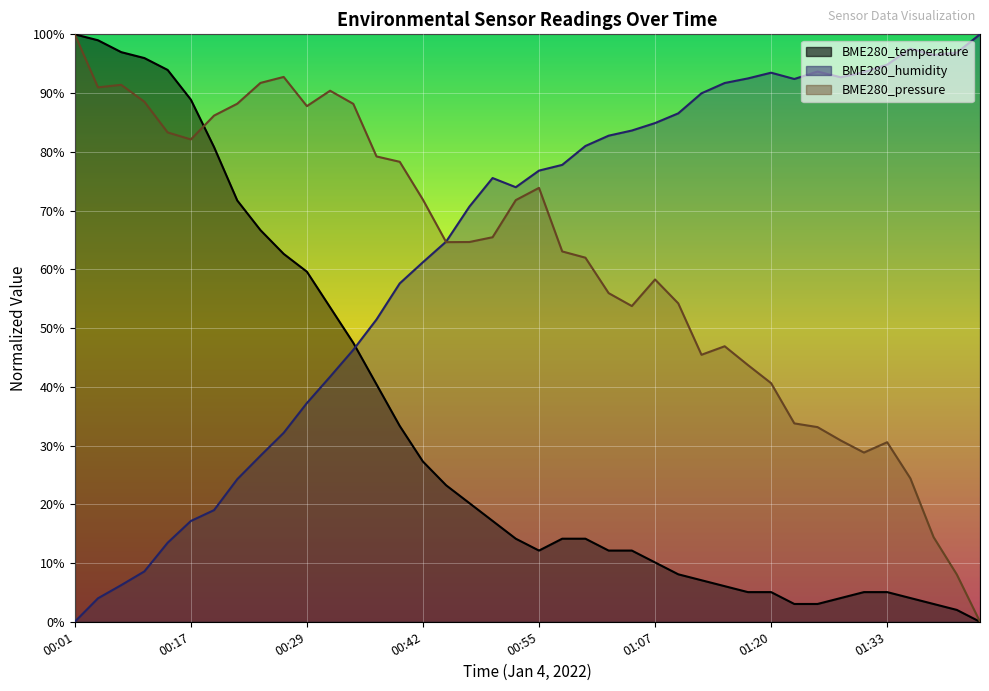

In BME280_temperature, how many points are lower than both neighbors (excluding endpoints)?

1